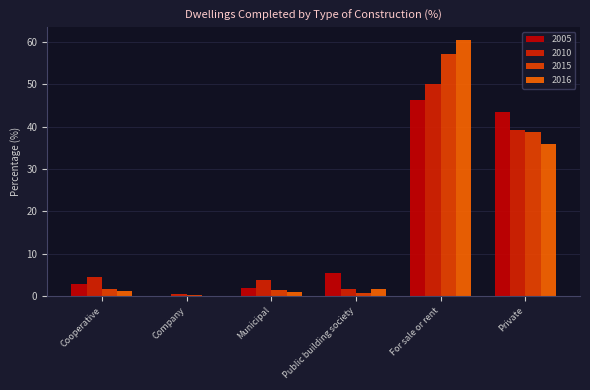

How many series are shown in this chart?

4